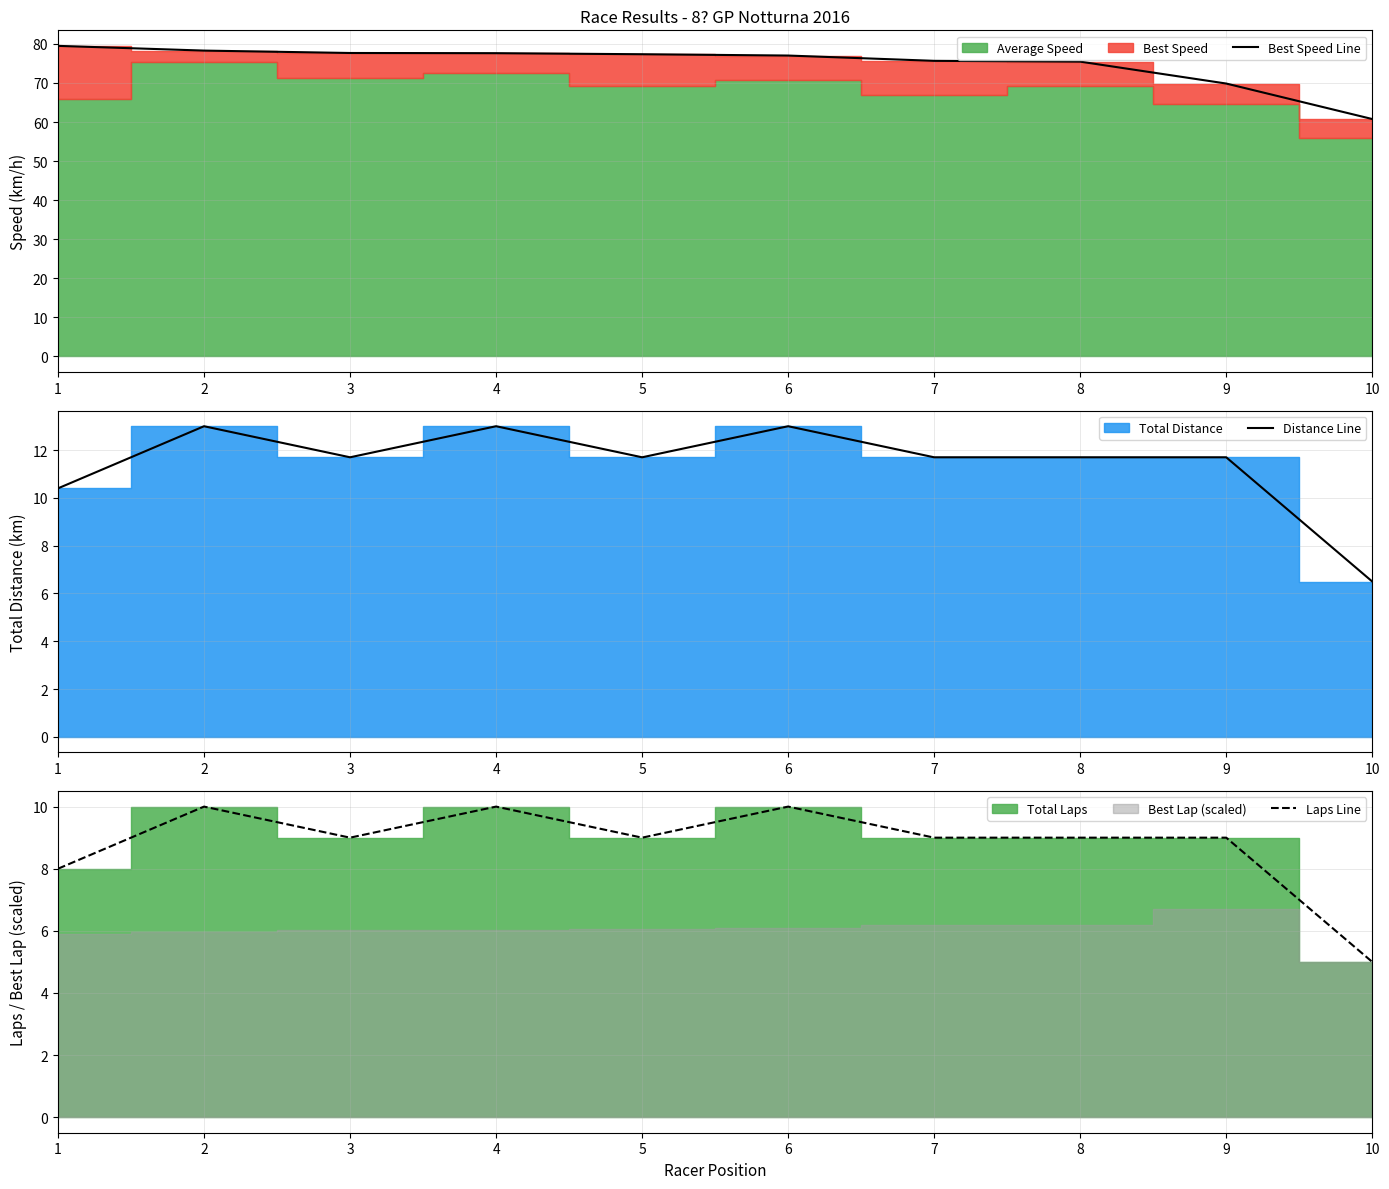

Reading left to right, transcribe all the data shown in this chart.

Best Speed Line: 1=79.5	2=78.3	3=77.7	4=77.6	5=77.4	6=77.0	7=75.7	8=75.5	9=69.9	10=60.8
Distance Line: 1=10.4	2=13.0	3=11.7	4=13.0	5=11.7	6=13.0	7=11.7	8=11.7	9=11.7	10=6.5
Laps Line: 1=8.0	2=10.0	3=9.0	4=10.0	5=9.0	6=10.0	7=9.0	8=9.0	9=9.0	10=5.0